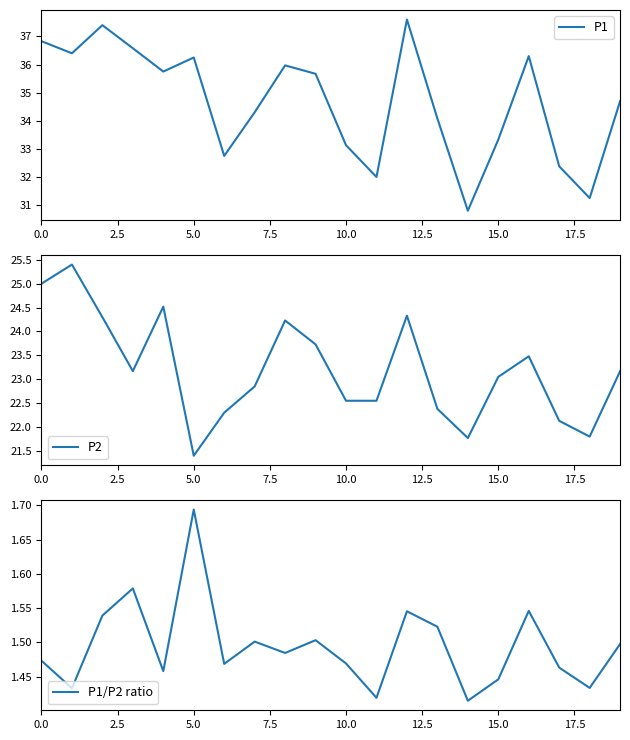

What are all the series names shown in the legend?

P1, P2, P1/P2 ratio